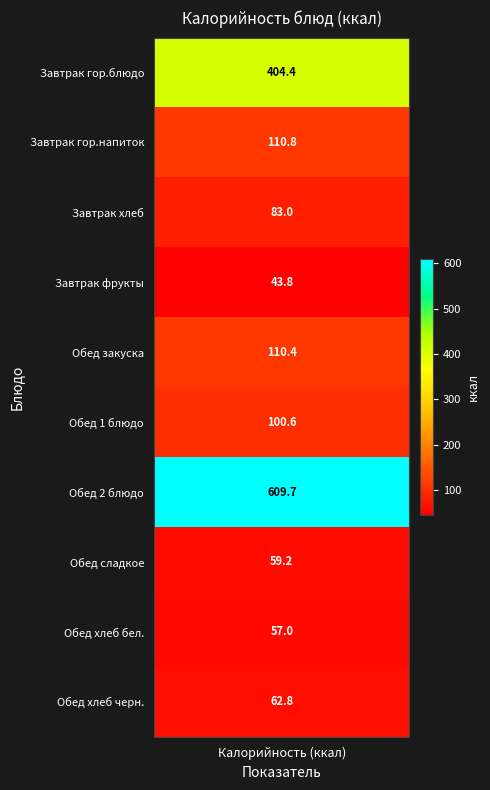

What is the change in value from 4 to 6?

+499.2